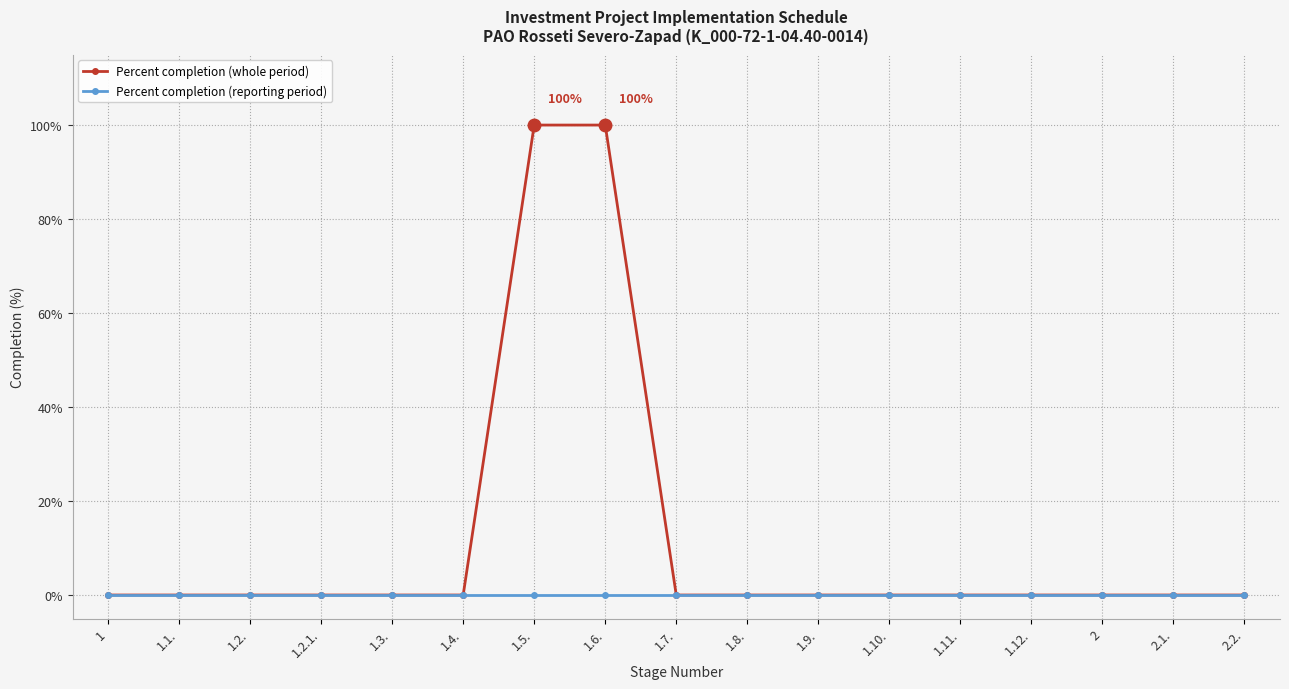

Which series has the largest total across all categories?

Percent completion (whole period)